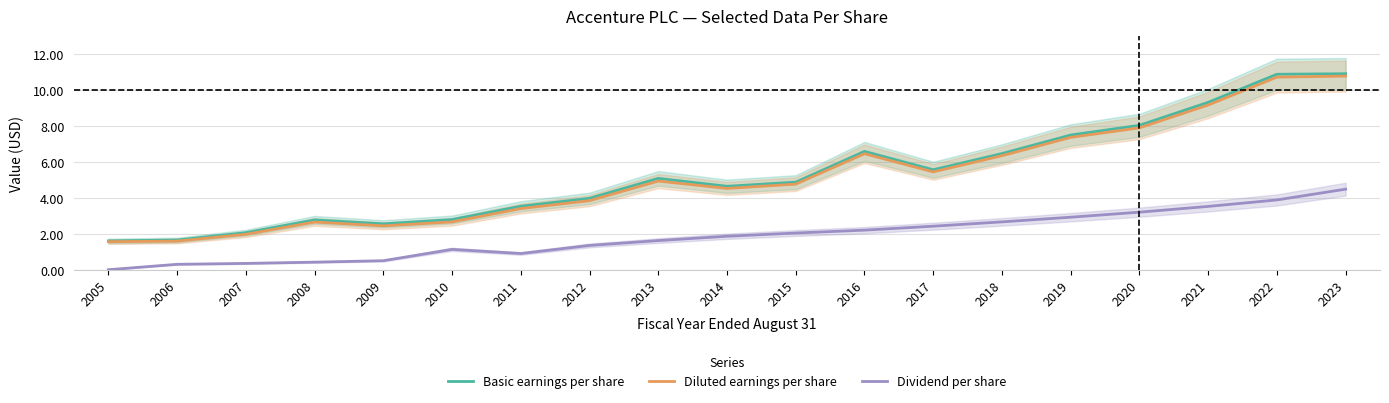

True or false: Diluted earnings per share and Basic earnings per share cross at least once.

False